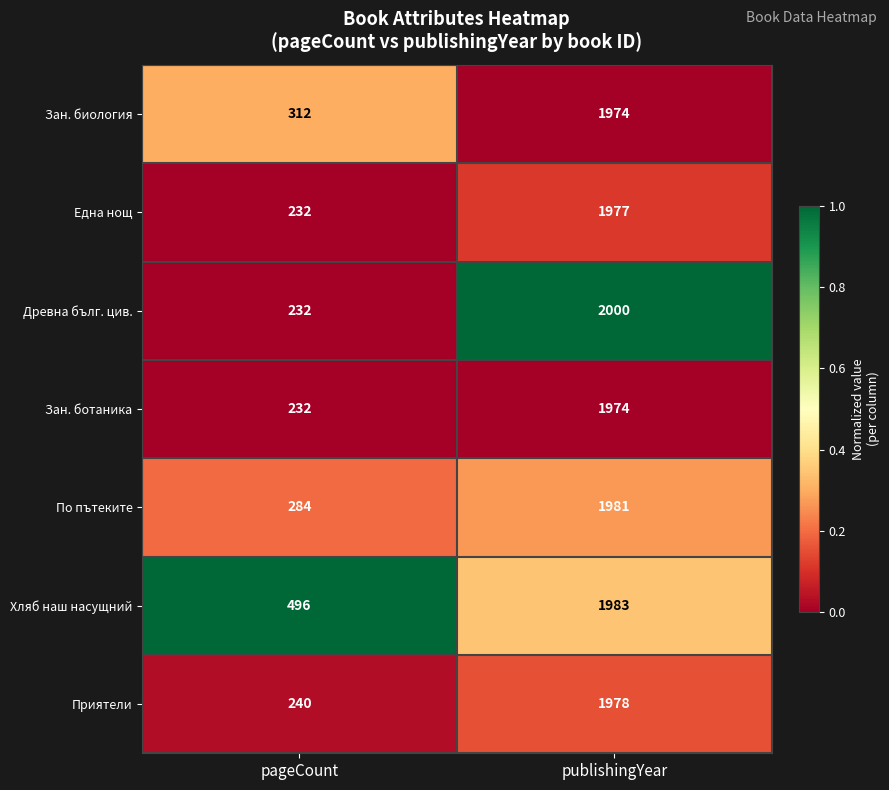

What is the difference between the Хляб наш насущний values at publishingYear and pageCount?

1487